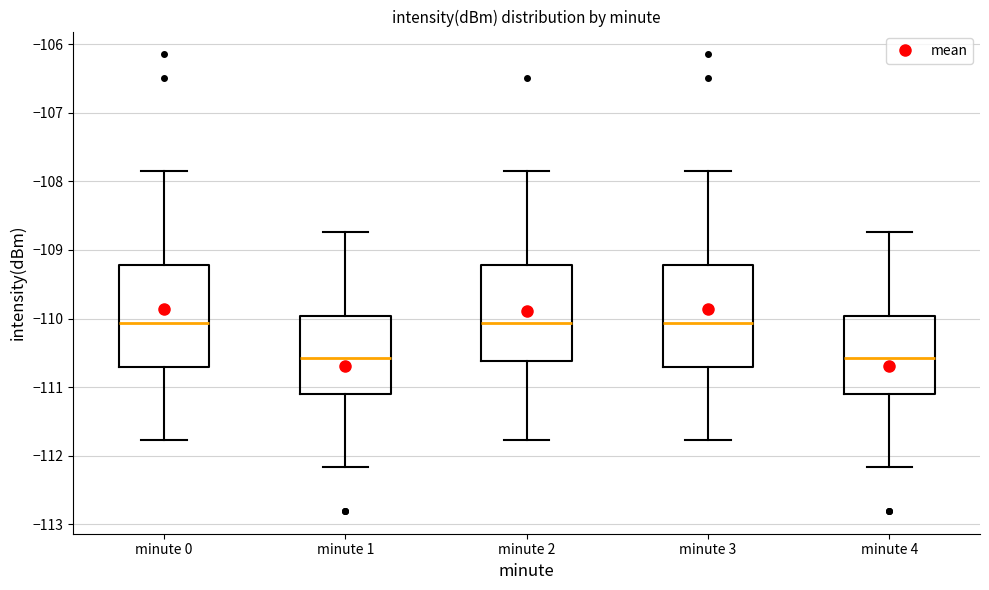

Where does the lower whisker of the box for minute 1 end on the y-axis? The values are not printed on the chart, so give them approximately, as read against the axis.

-112.2